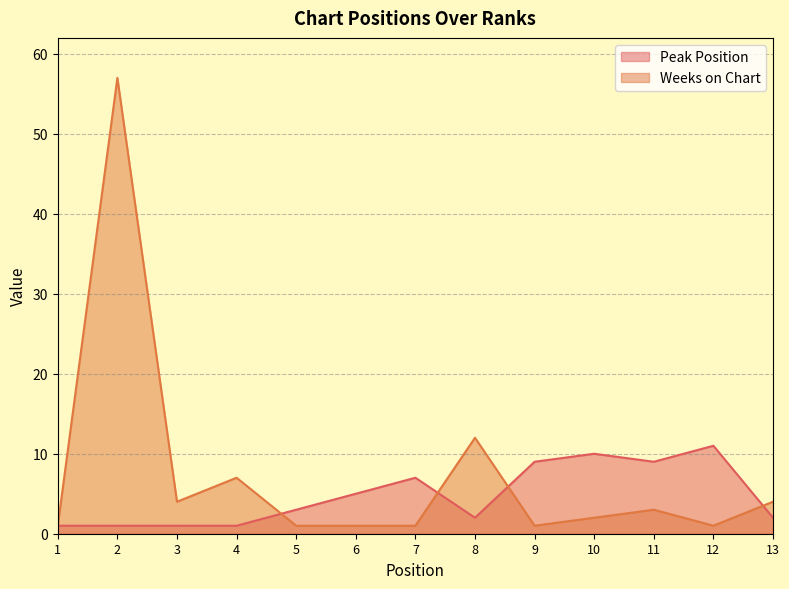

True or false: Weeks on Chart and Peak Position cross at least once.

True